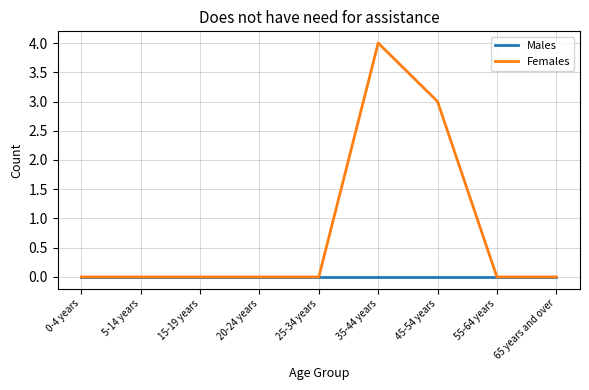

Reading left to right, transcribe all the data shown in this chart.

Males: 0-4 years=0	5-14 years=0	15-19 years=0	20-24 years=0	25-34 years=0	35-44 years=0	45-54 years=0	55-64 years=0	65 years and over=0
Females: 0-4 years=0	5-14 years=0	15-19 years=0	20-24 years=0	25-34 years=0	35-44 years=4	45-54 years=3	55-64 years=0	65 years and over=0